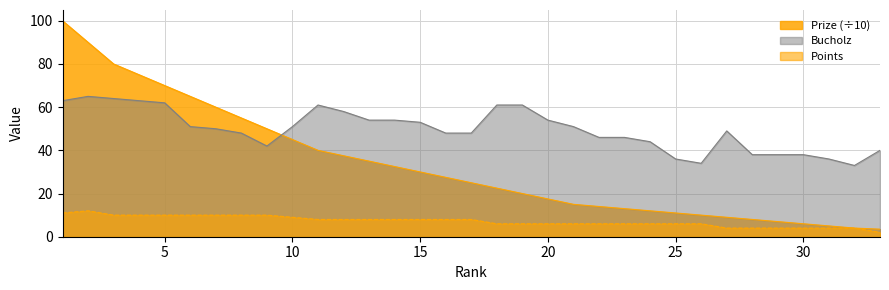

True or false: Points and Bucholz cross at least once.

False